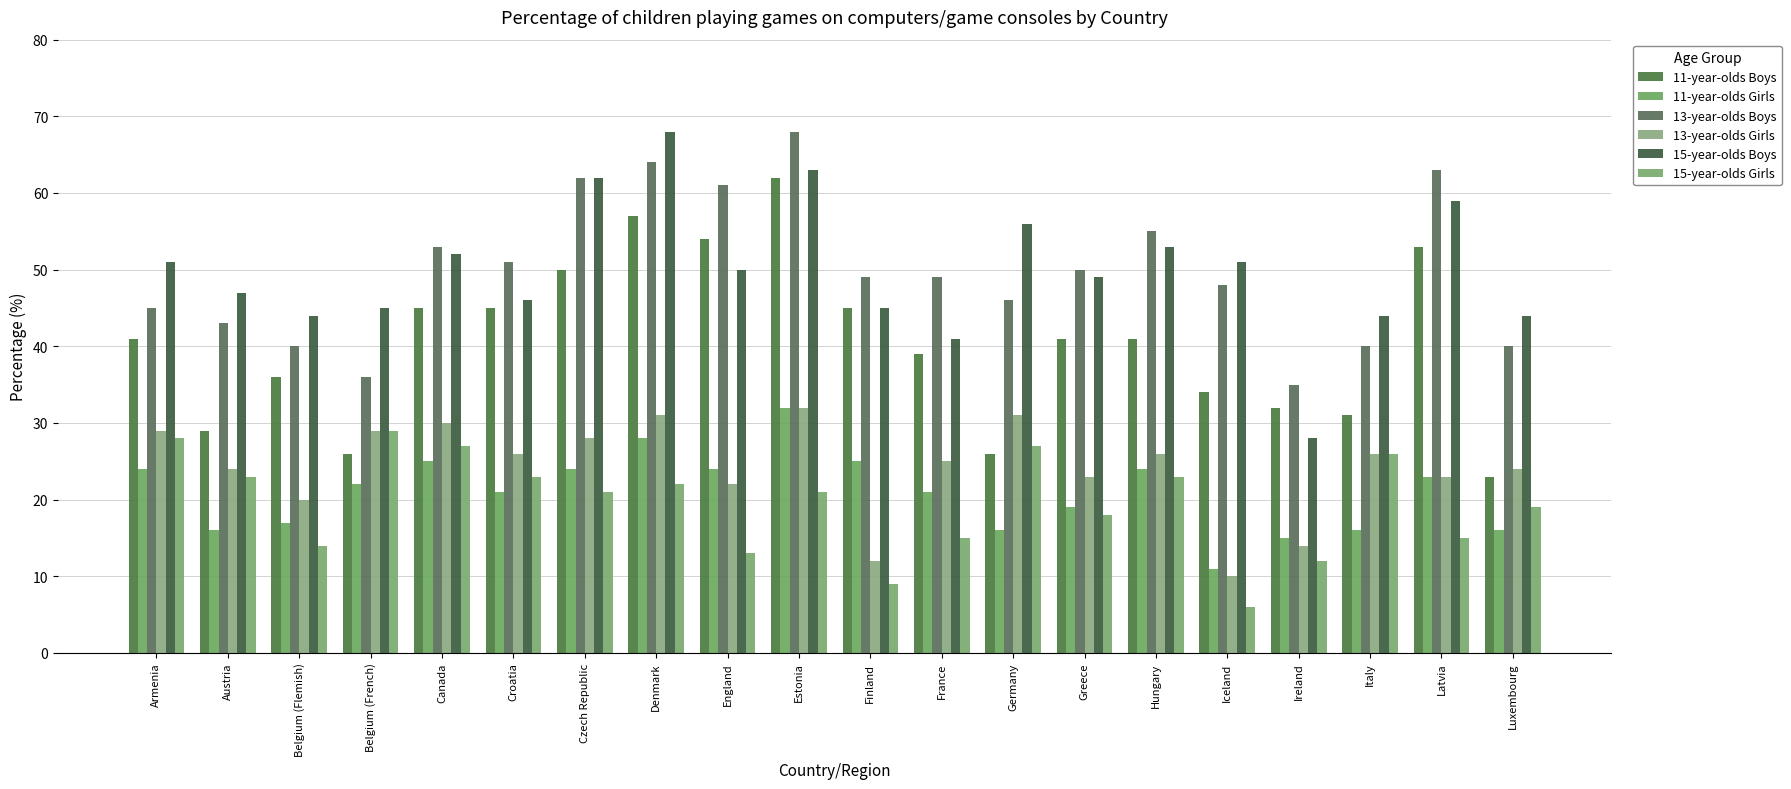

What position from the left is France?

12